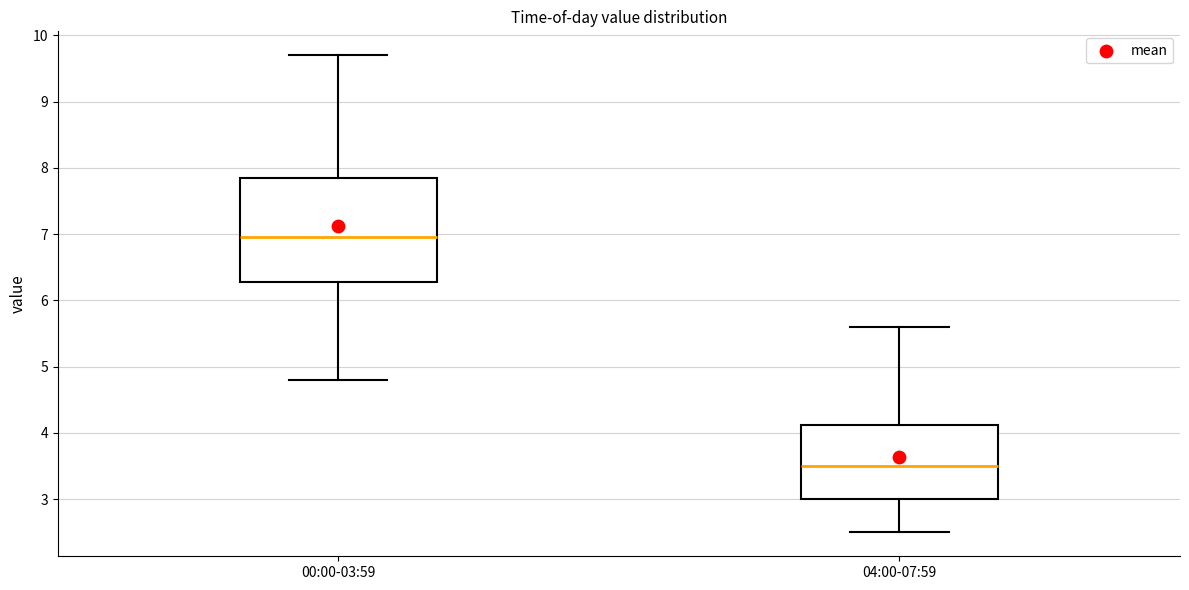

Where is the upper edge of the box for 04:00-07:59 on the y-axis? The values are not printed on the chart, so give them approximately, as read against the axis.

4.1